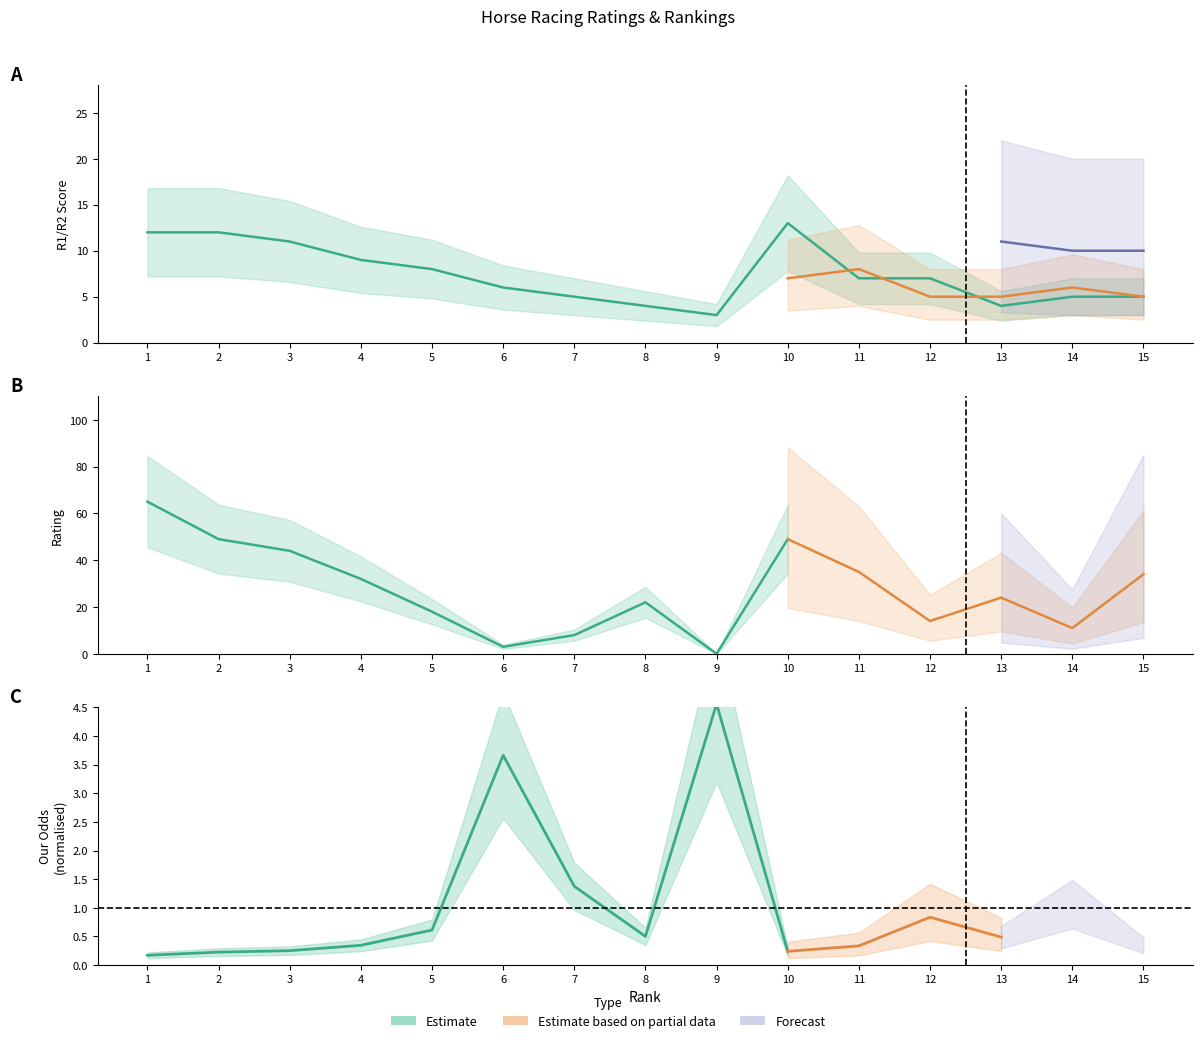

At which category does Our Odds reach its first local peak?

6